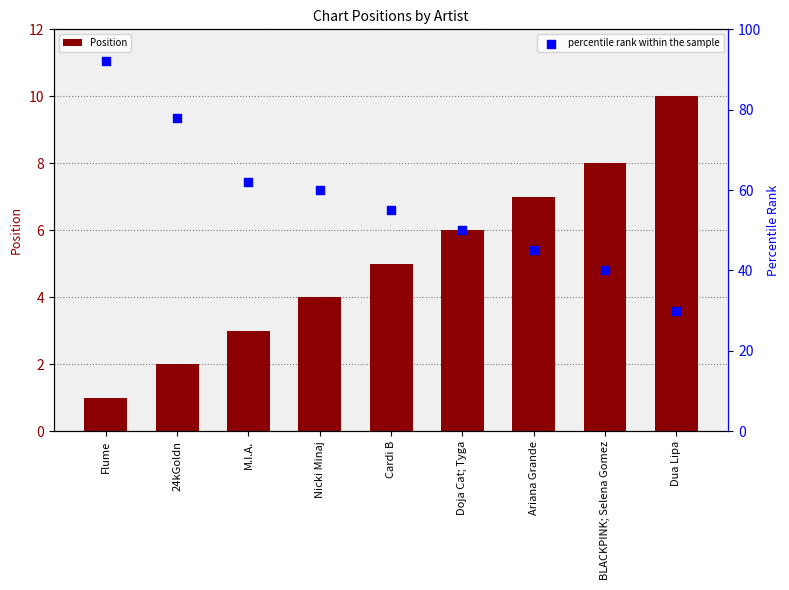

Is the value of Position at M.I.A. greater than the value of percentile rank within the sample at BLACKPINK; Selena Gomez?

No